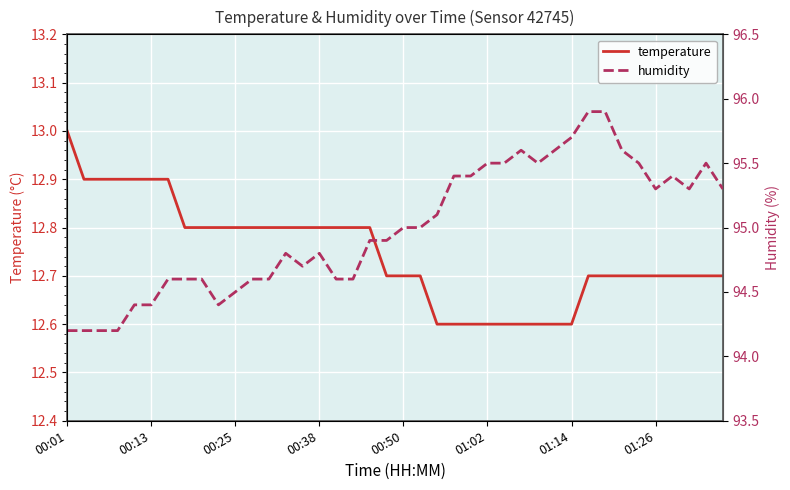

Is it true that temperature equals 12.6 at 01:02?

True